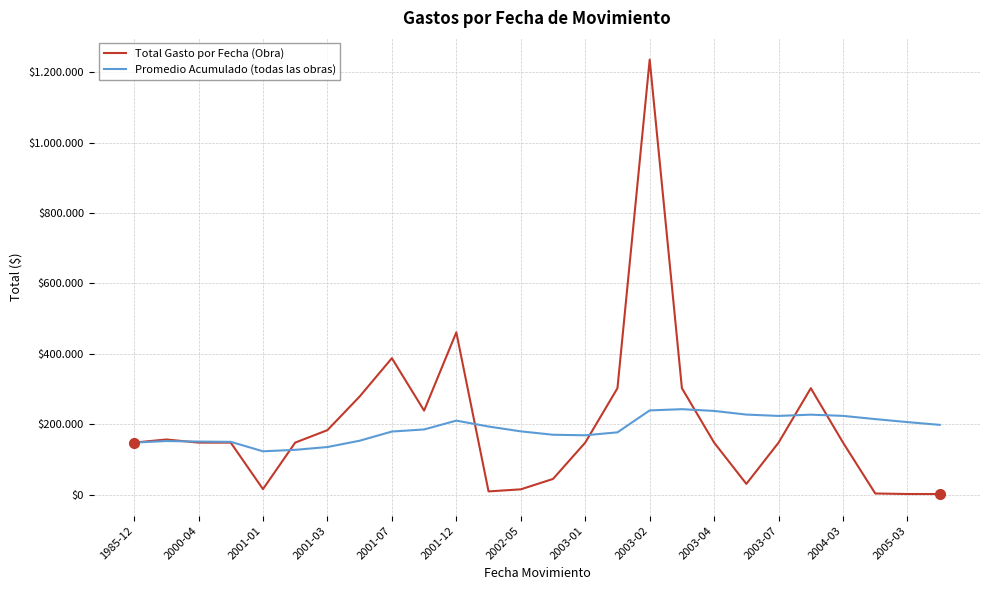

What are all the series names shown in the legend?

Total Gasto por Fecha (Obra), Promedio Acumulado (todas las obras)